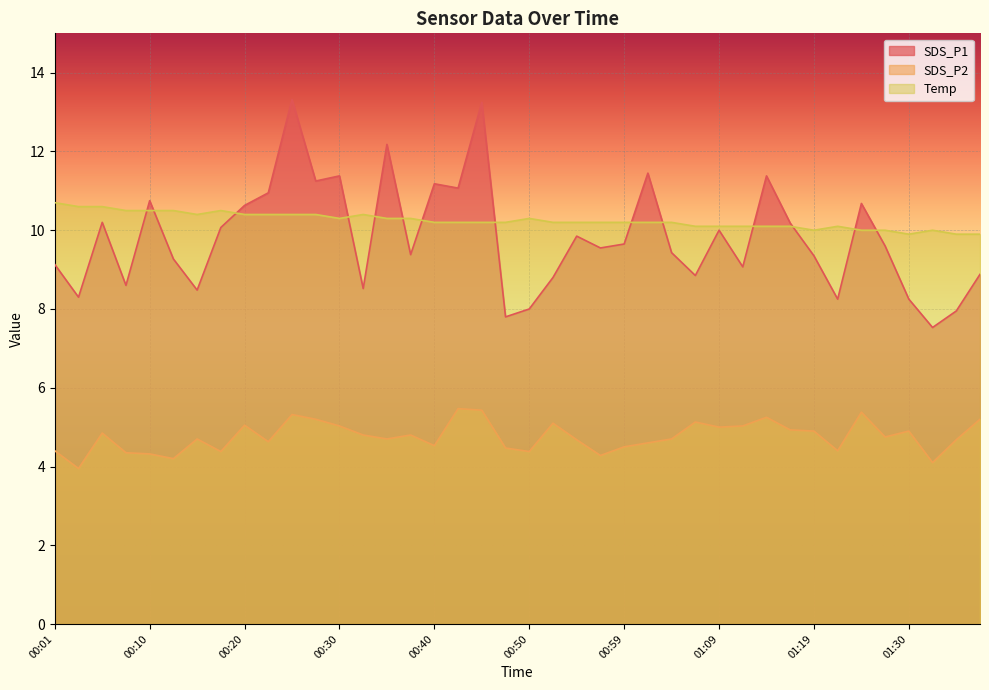

What is the sum of all Temp values?

409.8